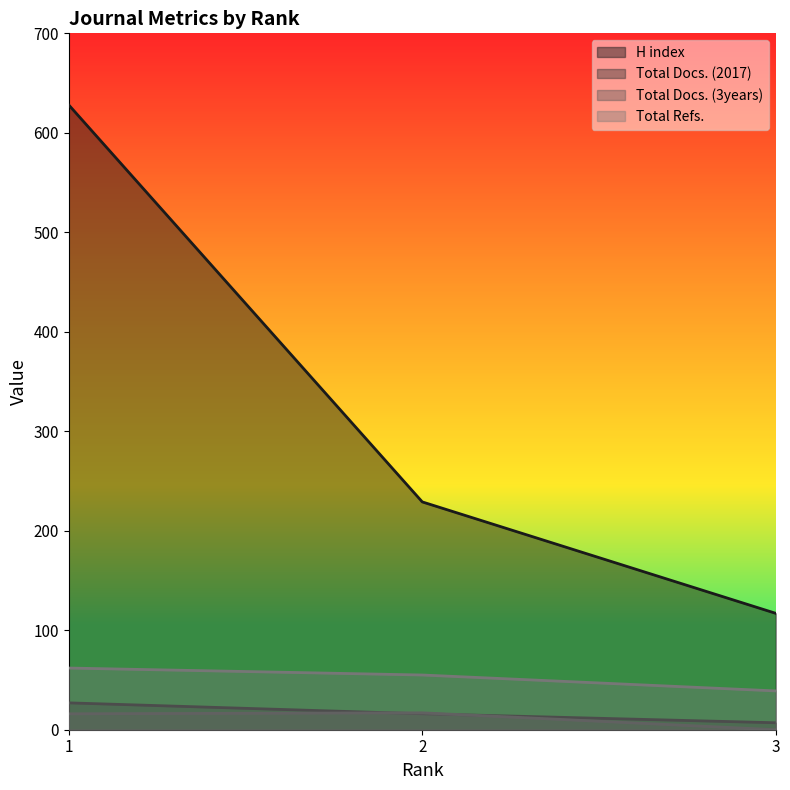

The value of Total Docs. (2017) at 2 is 16. True or false?

True